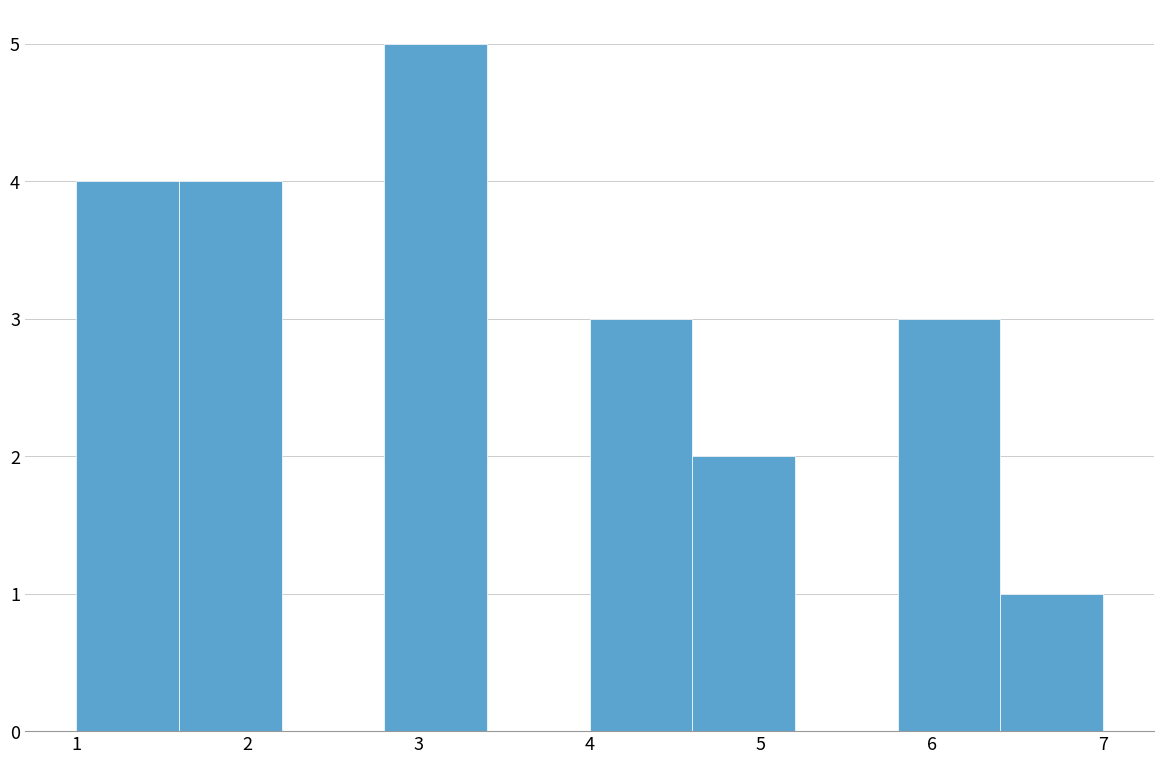

Reading left to right, list every bar in this chart as the range it spans on the x-axis followed by its height. The values are not printed on the chart, so give them approximately, as read against the axis.

1.0 to 1.6: 4
1.6 to 2.2: 4
2.2 to 2.8: 0
2.8 to 3.4: 5
3.4 to 4.0: 0
4.0 to 4.6: 3
4.6 to 5.2: 2
5.2 to 5.8: 0
5.8 to 6.4: 3
6.4 to 7.0: 1